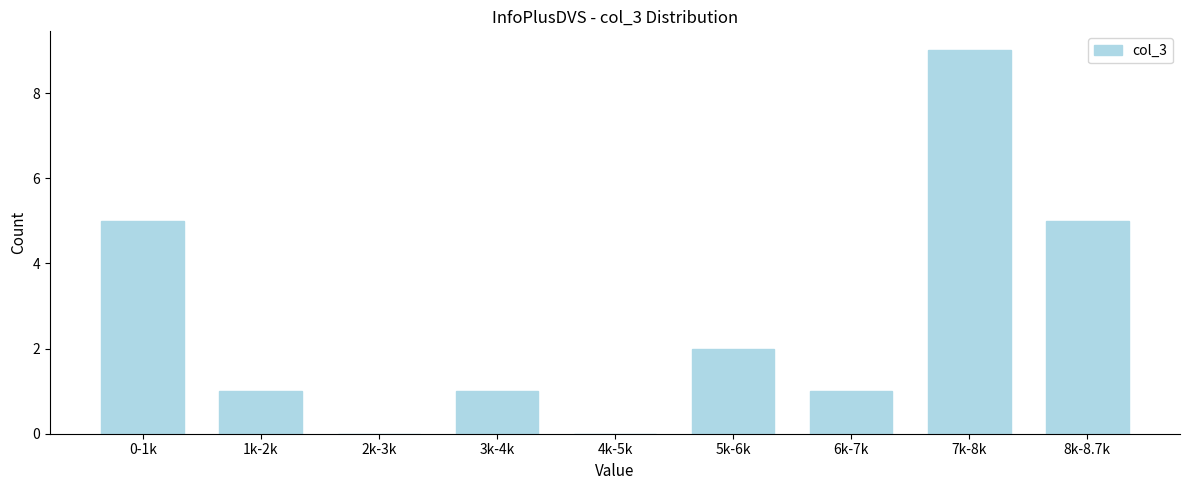

Reading left to right, what are all the values shown in this chart?

0-1k=5	1k-2k=1	2k-3k=0	3k-4k=1	4k-5k=0	5k-6k=2	6k-7k=1	7k-8k=9	8k-8.7k=5